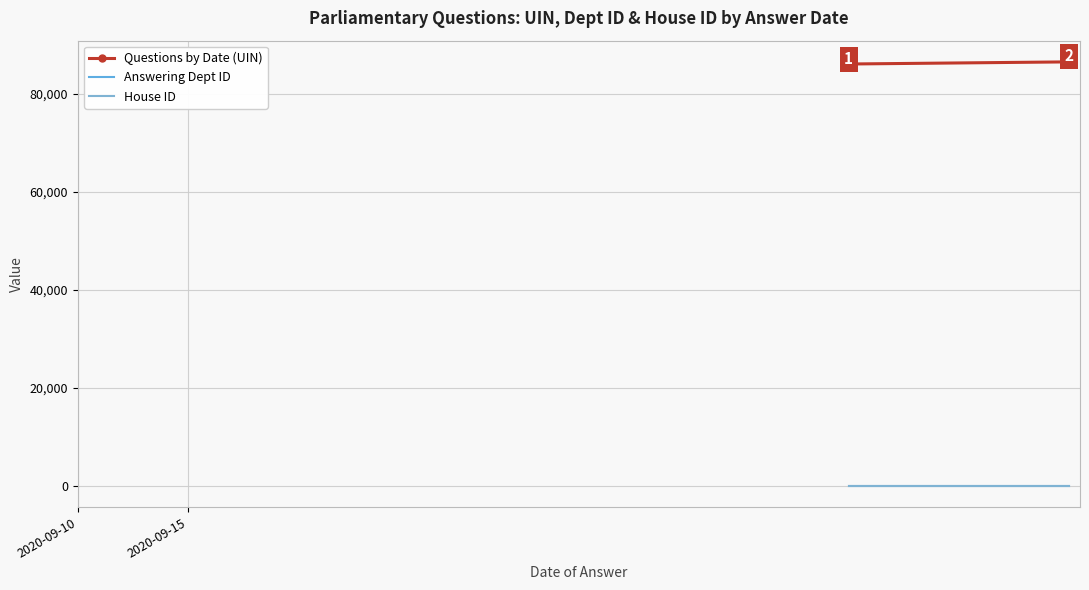

List the series in order of their peak value, highest first.

Questions by Date (UIN), Answering Dept ID, House ID